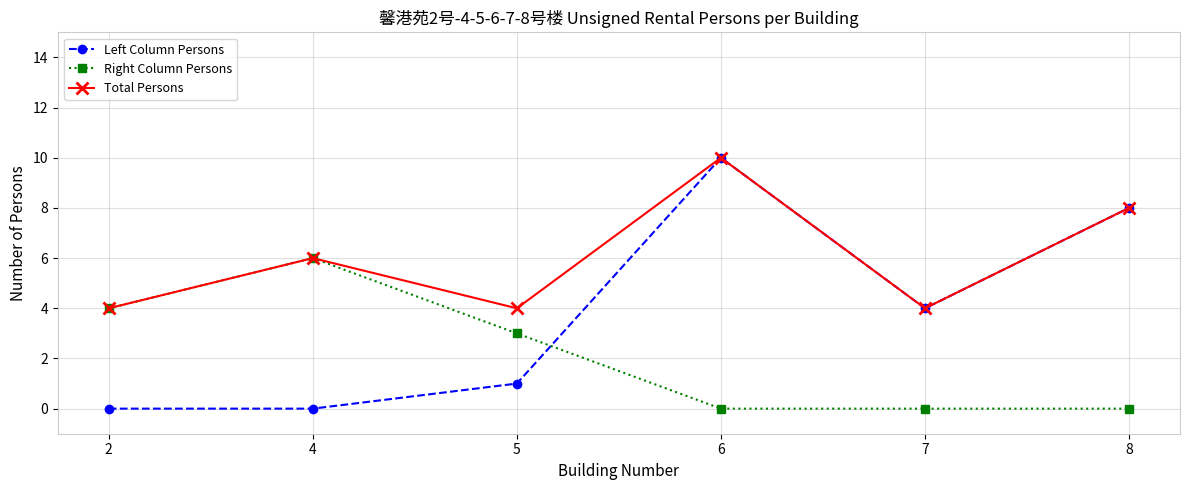

List the series in order of their overall mean, lowest first.

Right Column Persons, Left Column Persons, Total Persons